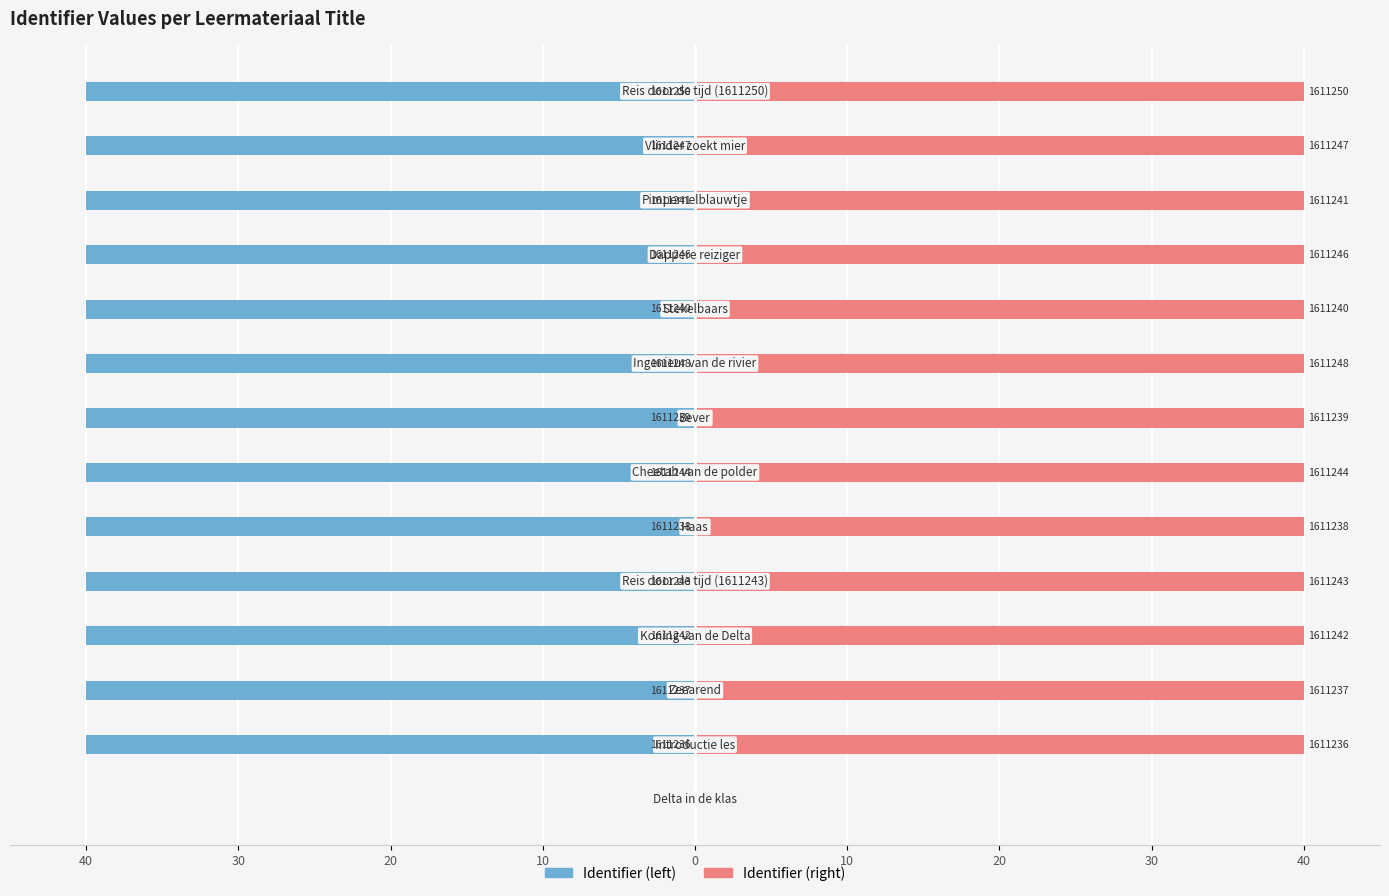

What value does the Identifier (left) series have at 9?

-40.0